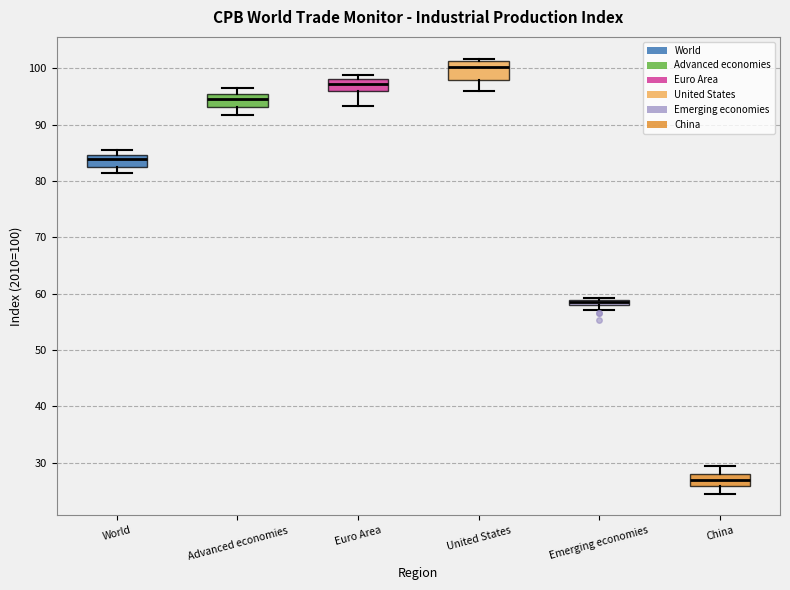

Comparing the boxes themselves (not the whiskers), which one is the tallest?

United States